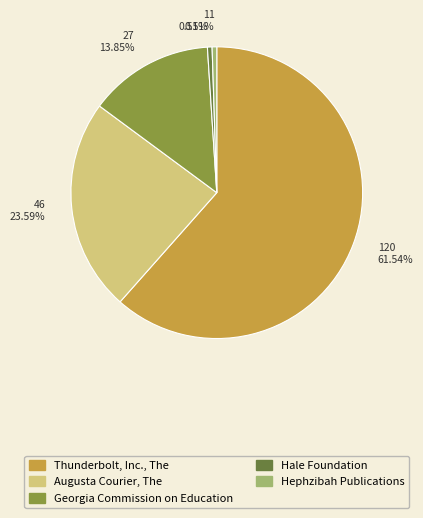

Does Thunderbolt, Inc., The represent more than half of the total?

Yes